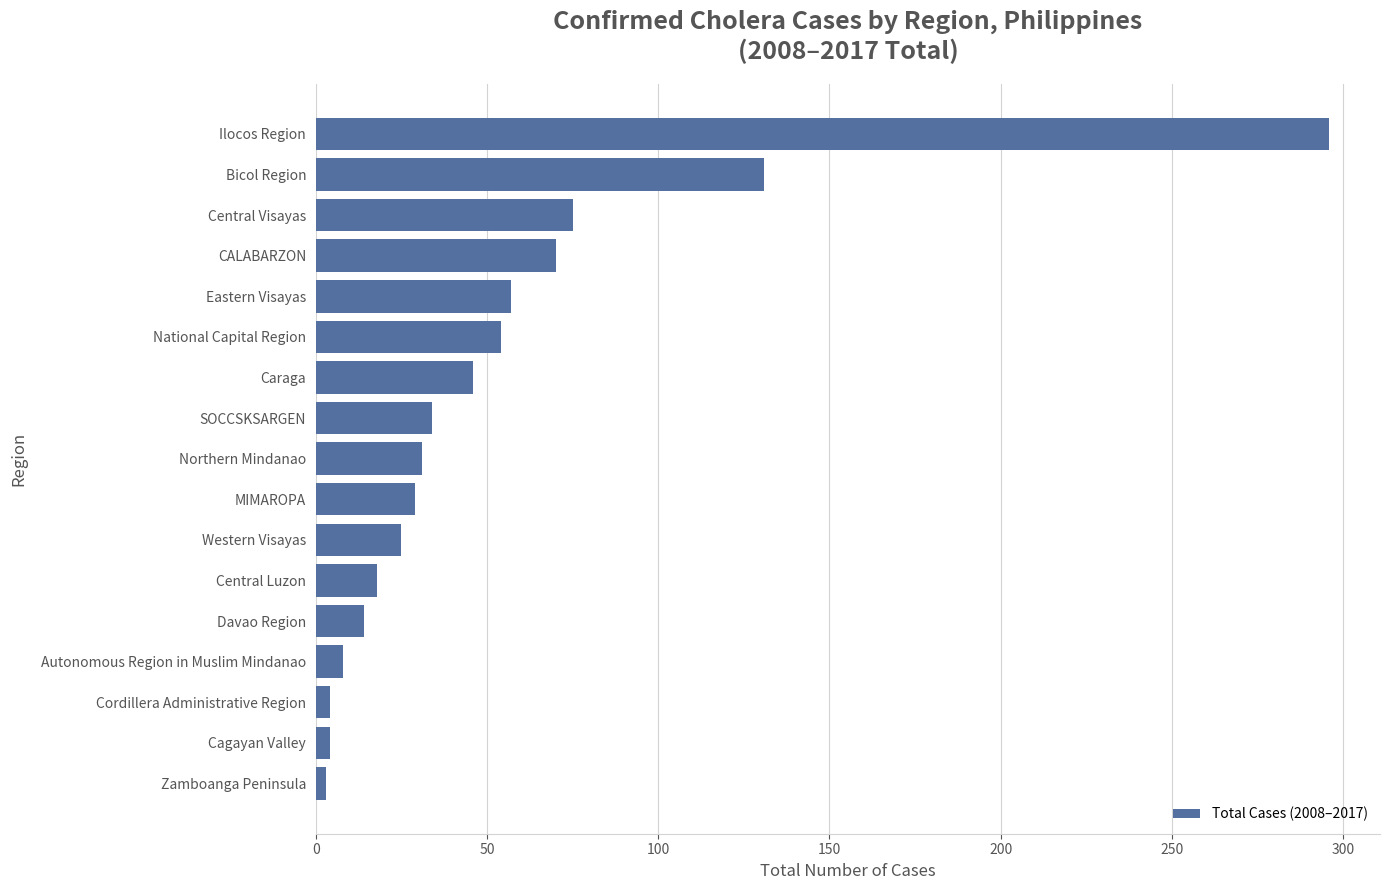

What is the greatest value displayed?

296